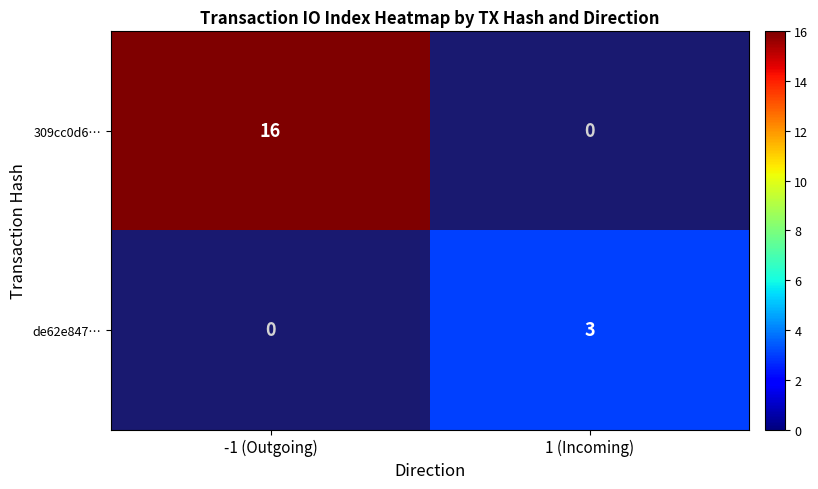

The de62e847… series shows 3 at 1 (Incoming). True or false?

True